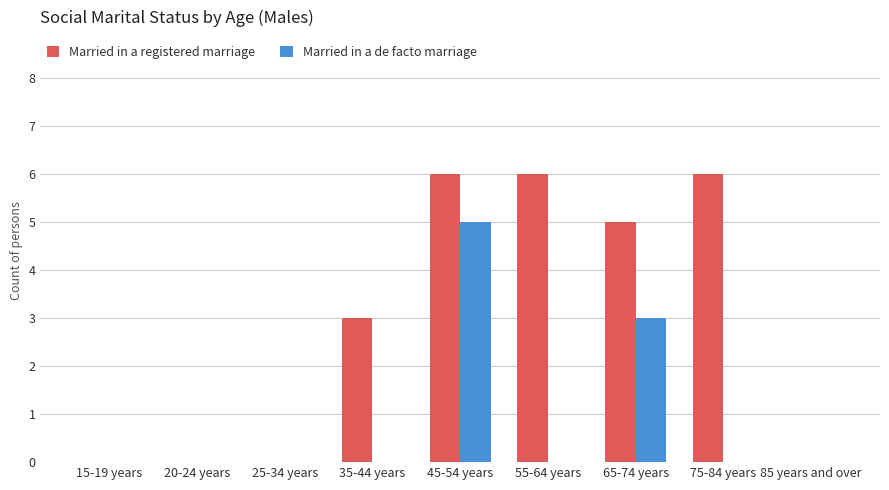

Does the chart contain stacked bars?

No